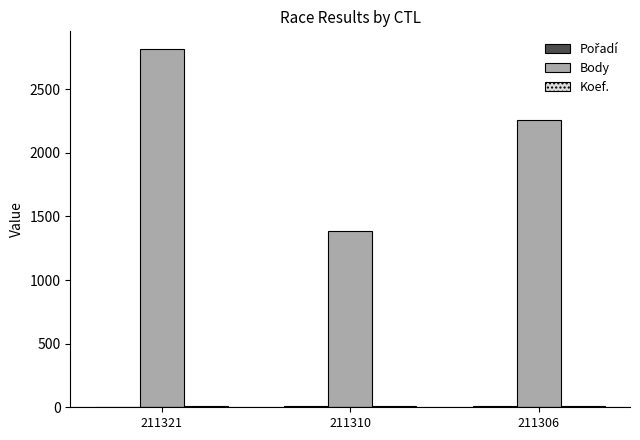

What is the sum of all Body values?

6457